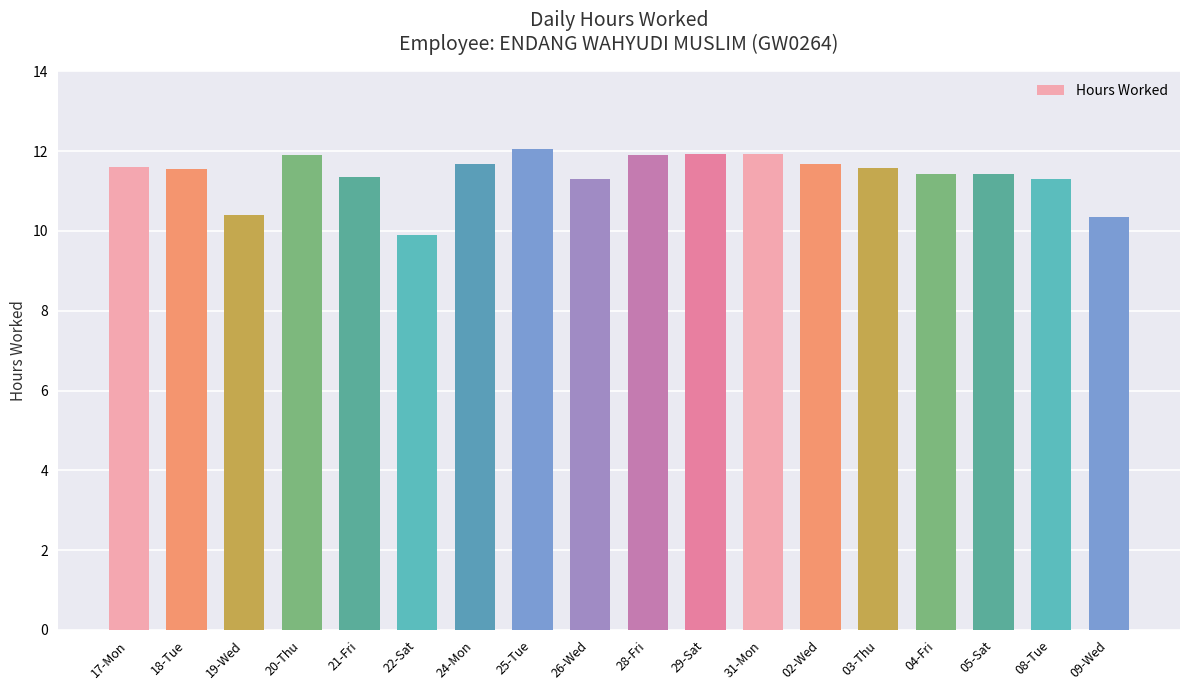

Reading right to left, what are all the values shown in this chart?

09-Wed=10.3	08-Tue=11.3	05-Sat=11.4	04-Fri=11.4	03-Thu=11.6	02-Wed=11.7	31-Mon=11.9	29-Sat=11.9	28-Fri=11.9	26-Wed=11.3	25-Tue=12.0	24-Mon=11.7	22-Sat=9.9	21-Fri=11.3	20-Thu=11.9	19-Wed=10.4	18-Tue=11.6	17-Mon=11.6